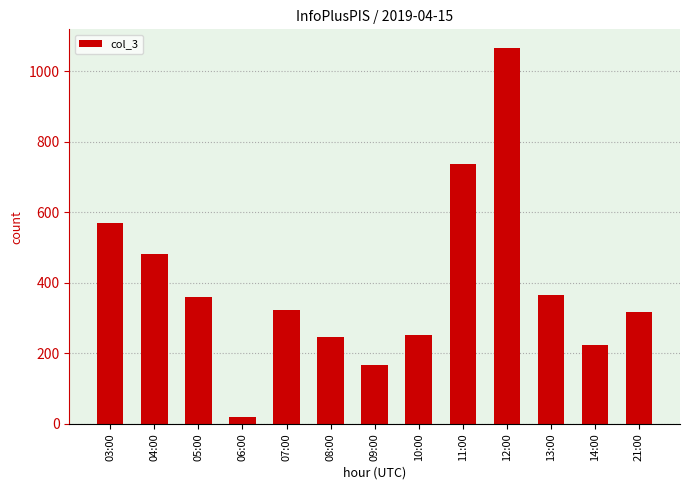

At which label does the data first exceed 322?

03:00